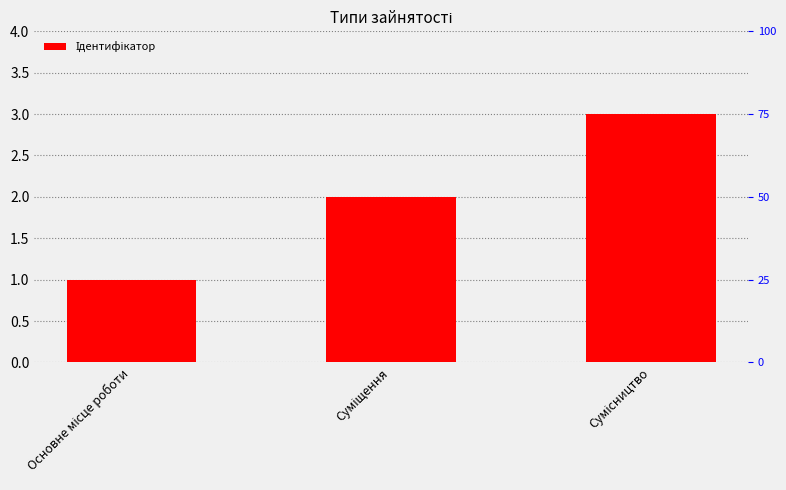

Rank the categories by value from highest to lowest.

Сумісництво, Суміщення, Основне місце роботи